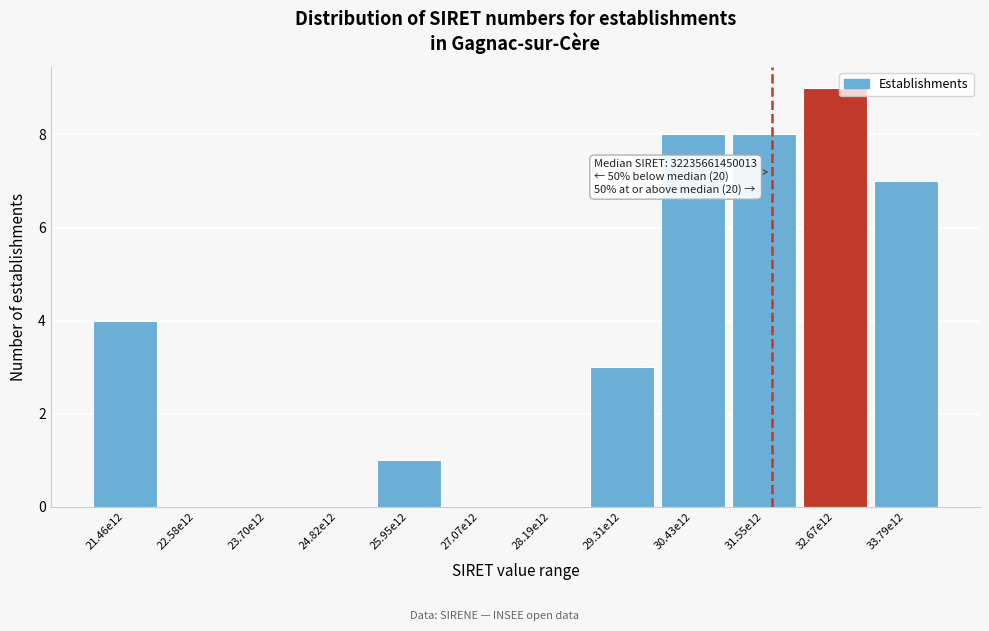

Reading left to right, what are all the values shown in this chart?

21.46e12=4	22.58e12=0	23.70e12=0	24.82e12=0	25.95e12=1	27.07e12=0	28.19e12=0	29.31e12=3	30.43e12=8	31.55e12=8	32.67e12=9	33.79e12=7